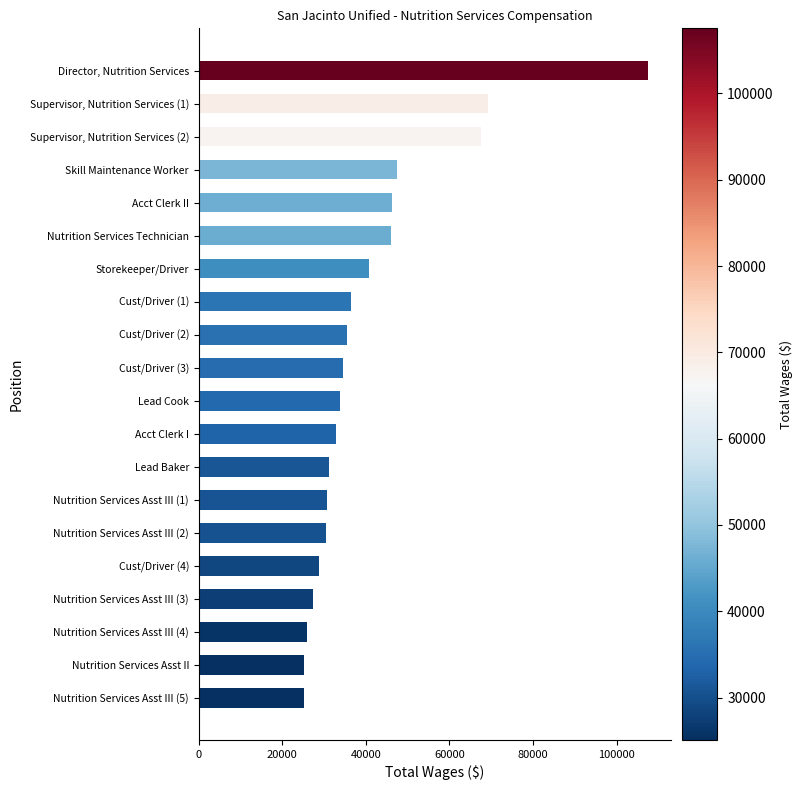

How many series are shown in this chart?

1